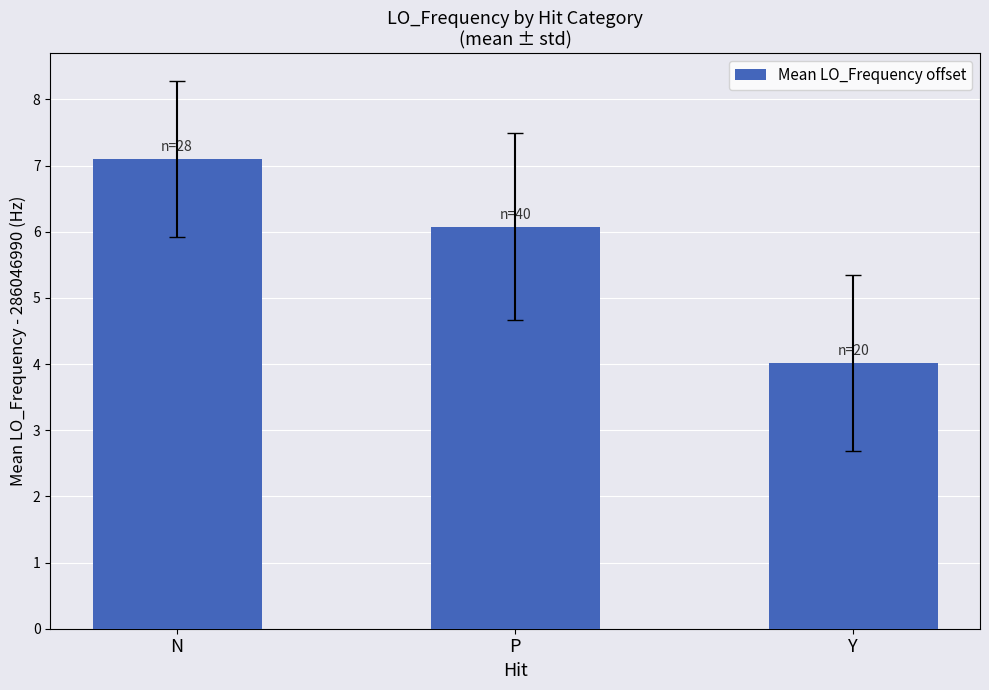

Rank the categories by value from highest to lowest.

N, P, Y